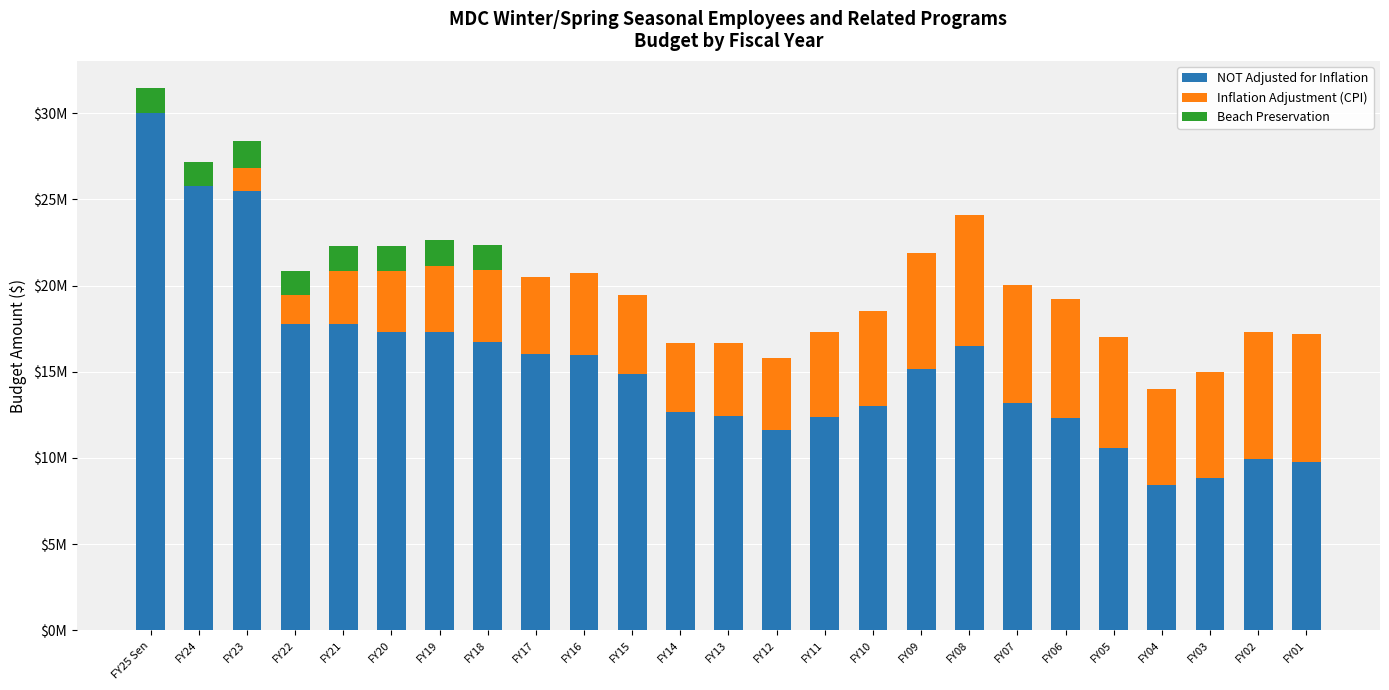

Are the bars grouped side by side (vs. stacked)?

No